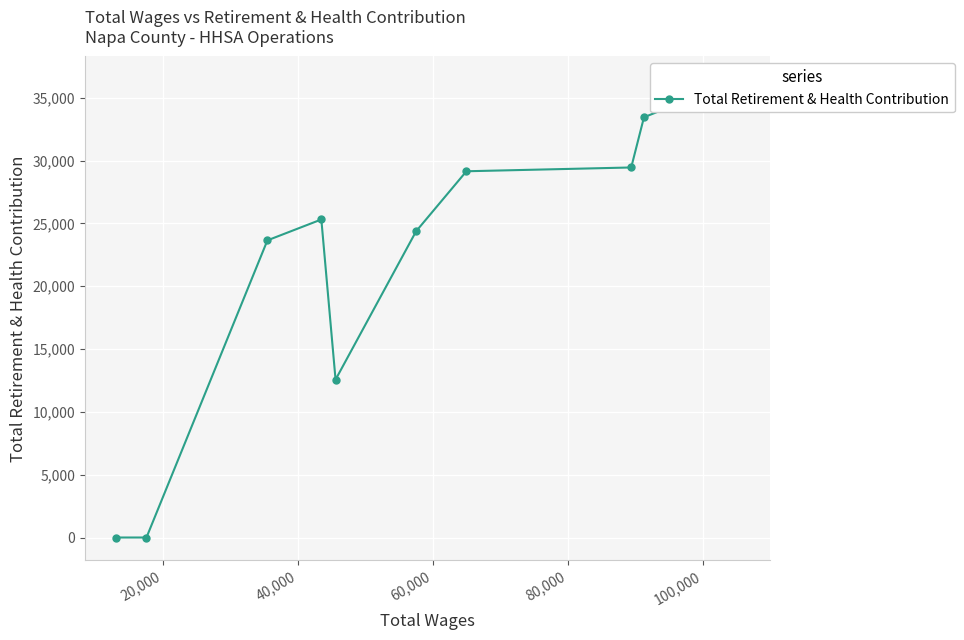

How many series are shown in this chart?

1